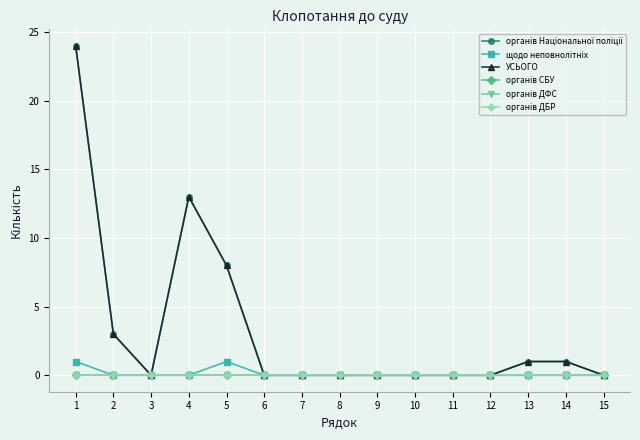

The органів СБУ series shows 0 at 1. True or false?

True